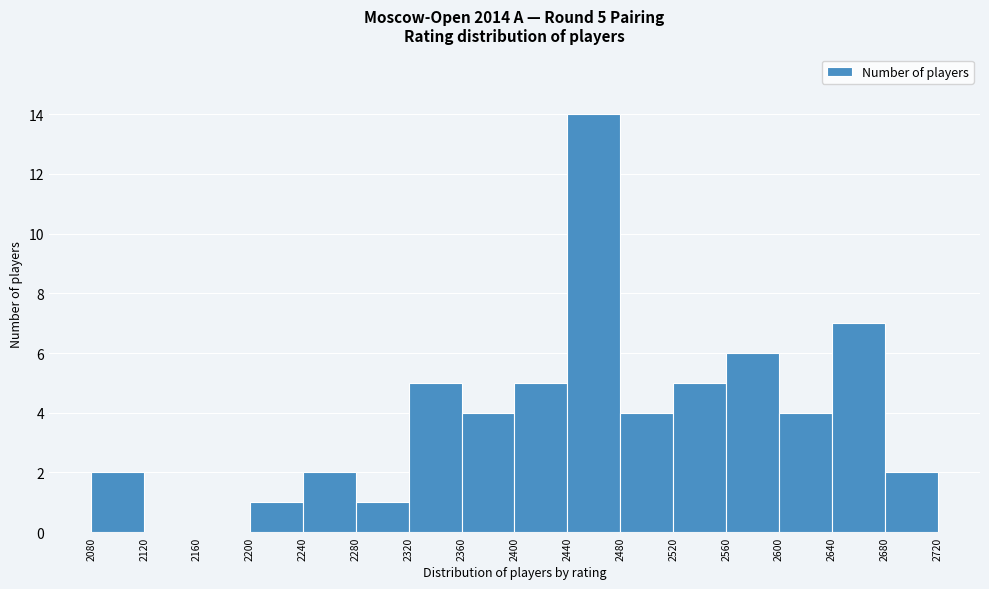

Over which range of the x-axis is the bar tallest?

2440 to 2480